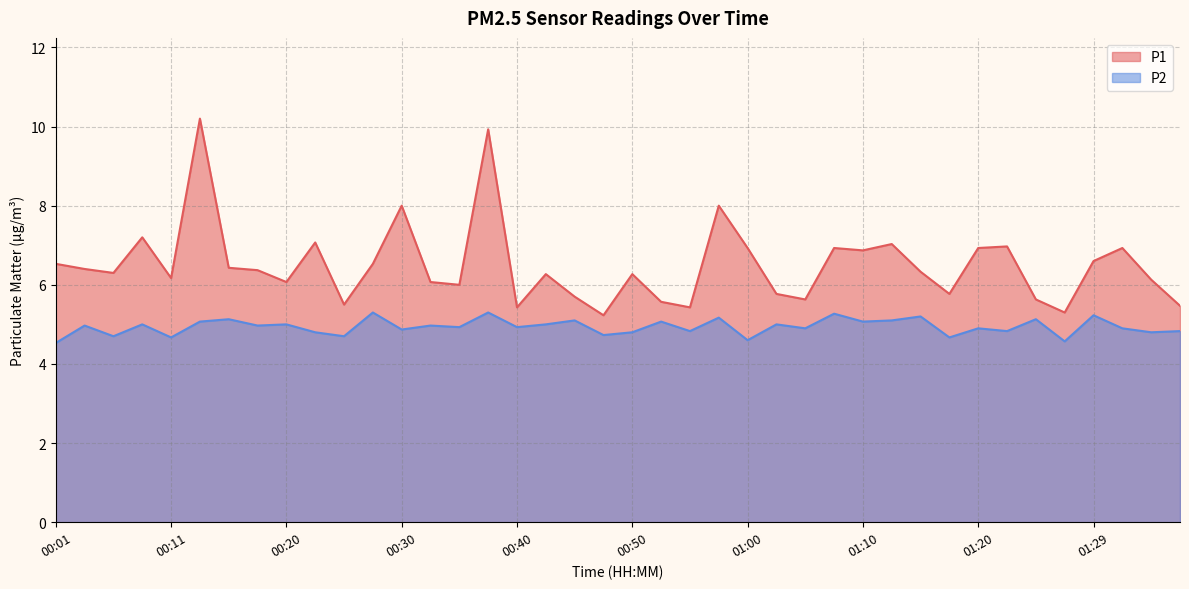

Where is the first local maximum for P2?

00:03